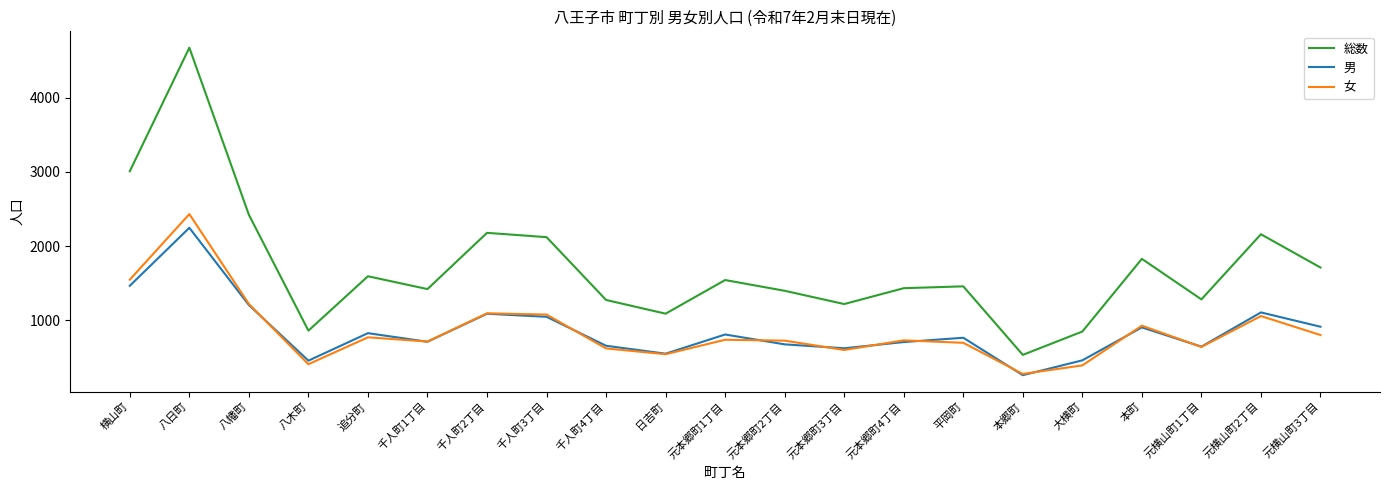

The 総数 series shows 248 at 大横町. True or false?

False